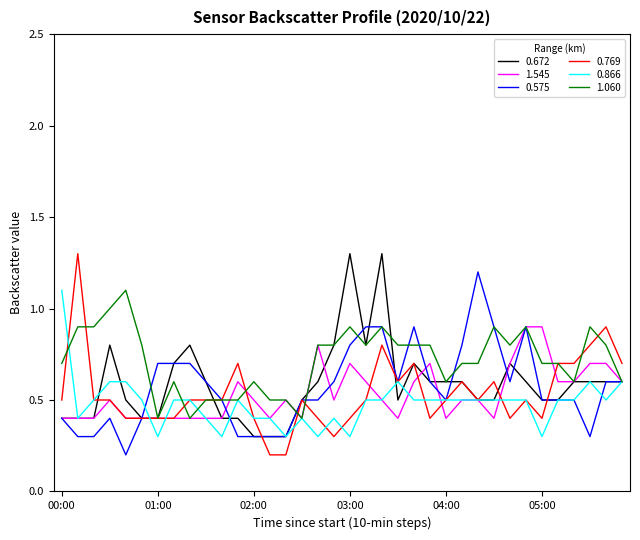

How many series are shown in this chart?

6